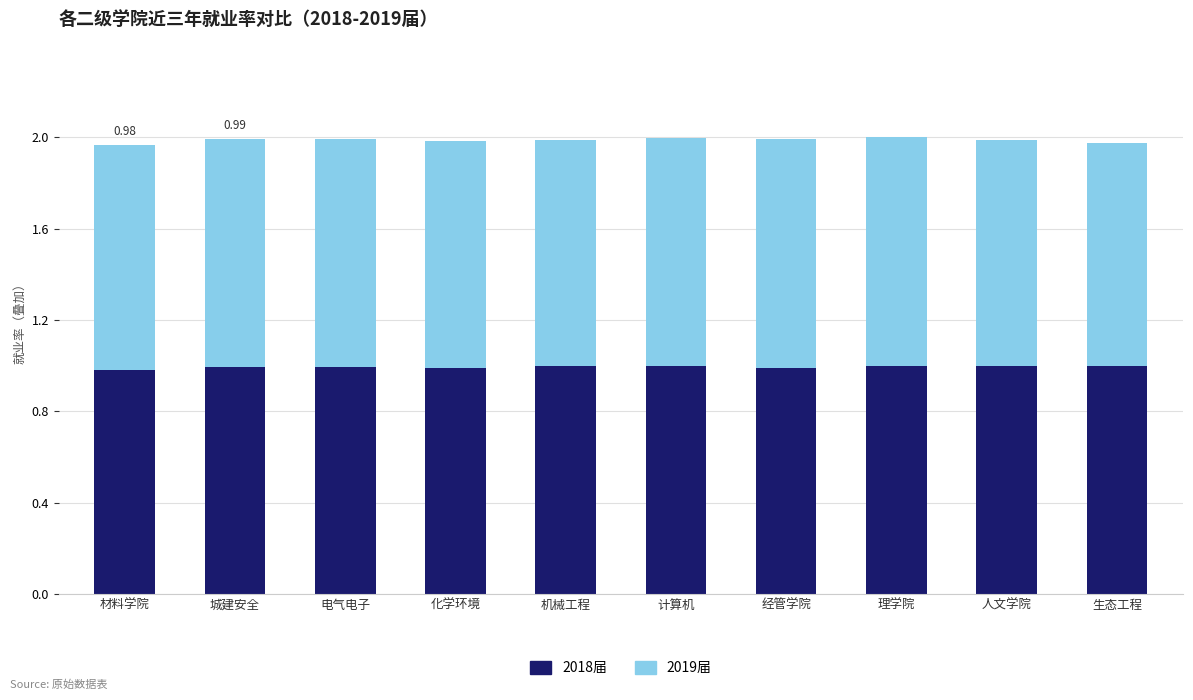

What is the sum of all 2018届 values?

9.9